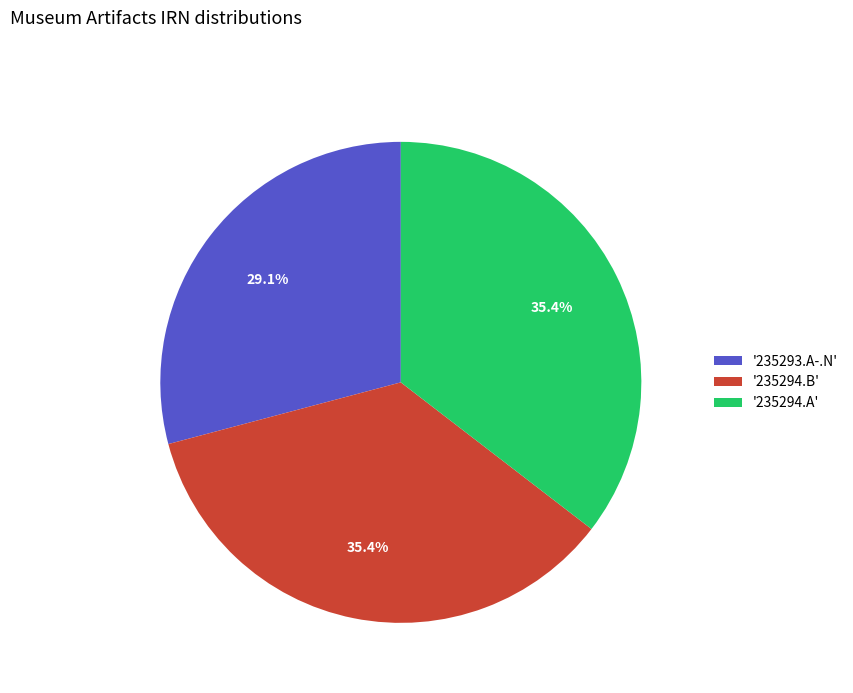

To the nearest percent, what is the difference between the largest and smallest slice percentages?

6%